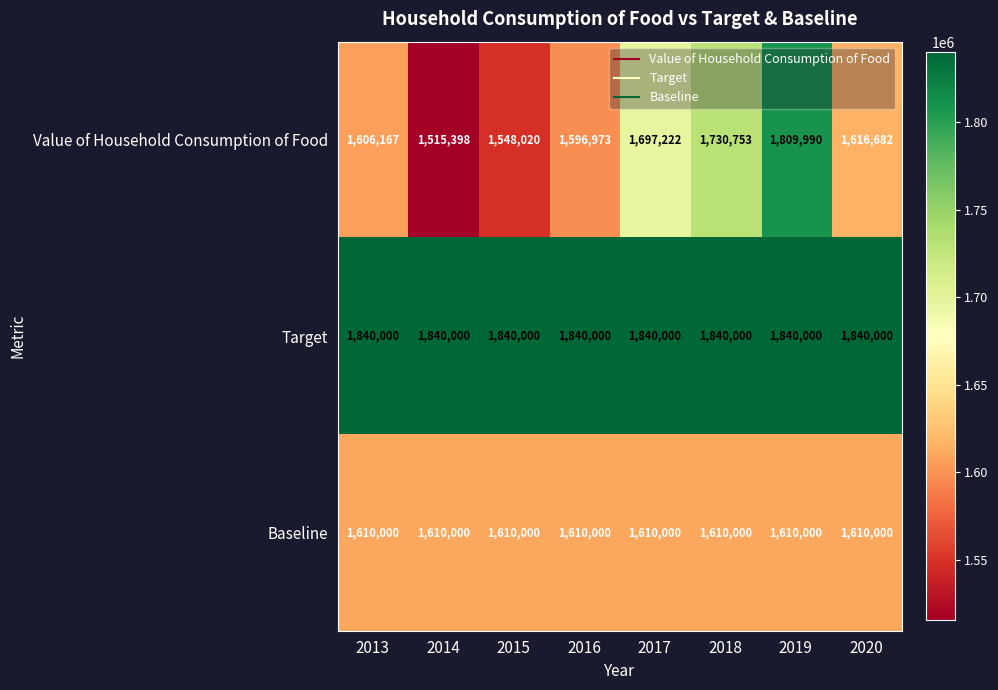

What is the difference between the Value of Household Consumption of Food values at 2015 and 2020?

68662